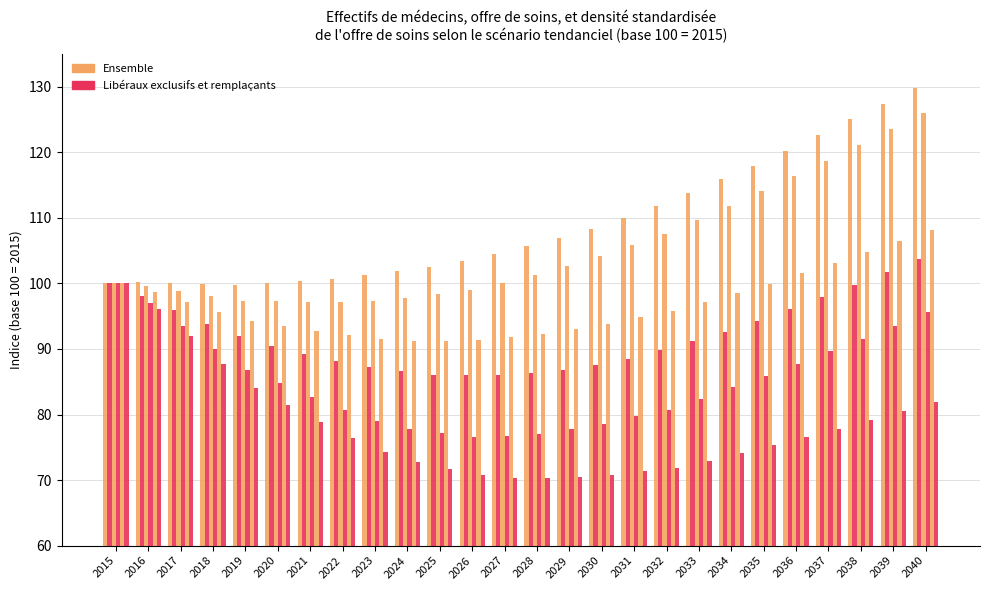

Reading right to left, transcribe all the data shown in this chart.

Ensemble - Effectifs: 2040=129.9	2039=127.4	2038=125.0	2037=122.6	2036=120.3	2035=117.9	2034=115.8	2033=113.8	2032=111.8	2031=110.0	2030=108.4	2029=106.9	2028=105.7	2027=104.5	2026=103.5	2025=102.5	2024=101.8	2023=101.2	2022=100.7	2021=100.3	2020=100.0	2019=99.8	2018=99.9	2017=100.0	2016=100.2	2015=100.0
Libéraux exclusifs - Effectifs: 2040=103.7	2039=101.7	2038=99.8	2037=97.8	2036=96.0	2035=94.2	2034=92.6	2033=91.2	2032=89.8	2031=88.5	2030=87.5	2029=86.8	2028=86.3	2027=86.0	2026=86.0	2025=86.1	2024=86.6	2023=87.2	2022=88.1	2021=89.2	2020=90.5	2019=91.9	2018=93.8	2017=95.9	2016=98.1	2015=100.0
Ensemble - Offre de soins: 2040=126.1	2039=123.6	2038=121.2	2037=118.7	2036=116.4	2035=114.0	2034=111.9	2033=109.7	2032=107.5	2031=105.8	2030=104.1	2029=102.7	2028=101.3	2027=100.1	2026=99.0	2025=98.3	2024=97.7	2023=97.3	2022=97.2	2021=97.2	2020=97.3	2019=97.3	2018=98.1	2017=98.9	2016=99.7	2015=100.0
Libéraux exclusifs - Offre de soins: 2040=95.6	2039=93.5	2038=91.6	2037=89.6	2036=87.8	2035=85.9	2034=84.2	2033=82.4	2032=80.7	2031=79.8	2030=78.5	2029=77.8	2028=77.1	2027=76.7	2026=76.6	2025=77.2	2024=77.8	2023=79.0	2022=80.7	2021=82.6	2020=84.8	2019=86.8	2018=90.0	2017=93.5	2016=97.0	2015=100.0
Ensemble - Densité standardisée: 2040=108.1	2039=106.4	2038=104.8	2037=103.1	2036=101.5	2035=100.0	2034=98.6	2033=97.1	2032=95.8	2031=94.8	2030=93.8	2029=93.1	2028=92.3	2027=91.8	2026=91.4	2025=91.3	2024=91.3	2023=91.5	2022=92.1	2021=92.7	2020=93.5	2019=94.2	2018=95.6	2017=97.2	2016=98.7	2015=100.0
Libéraux exclusifs - Densité standardisée: 2040=82.0	2039=80.6	2038=79.2	2037=77.8	2036=76.6	2035=75.3	2034=74.2	2033=73.0	2032=71.8	2031=71.4	2030=70.7	2029=70.5	2028=70.3	2027=70.3	2026=70.7	2025=71.6	2024=72.7	2023=74.2	2022=76.4	2021=78.8	2020=81.5	2019=84.0	2018=87.8	2017=91.9	2016=96.1	2015=100.0